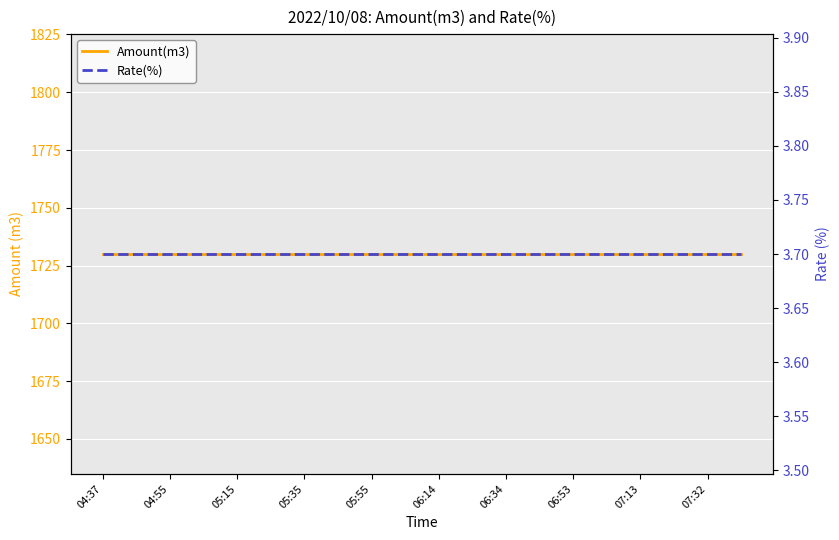

At which label is Rate(%) closest to 3?

04:37